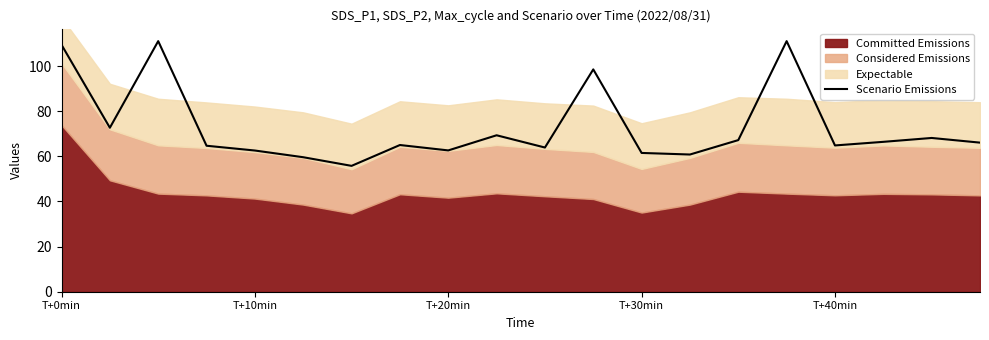

Is it true that Scenario Emissions equals 14.6 at T+10min?

False